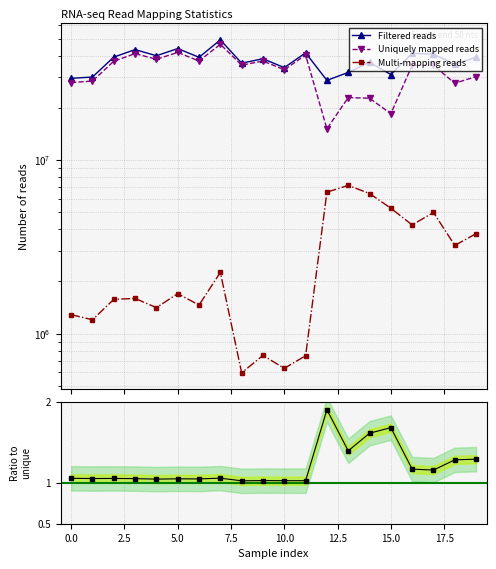

What is the average value of the Multi-mapping reads series?

2840432.5